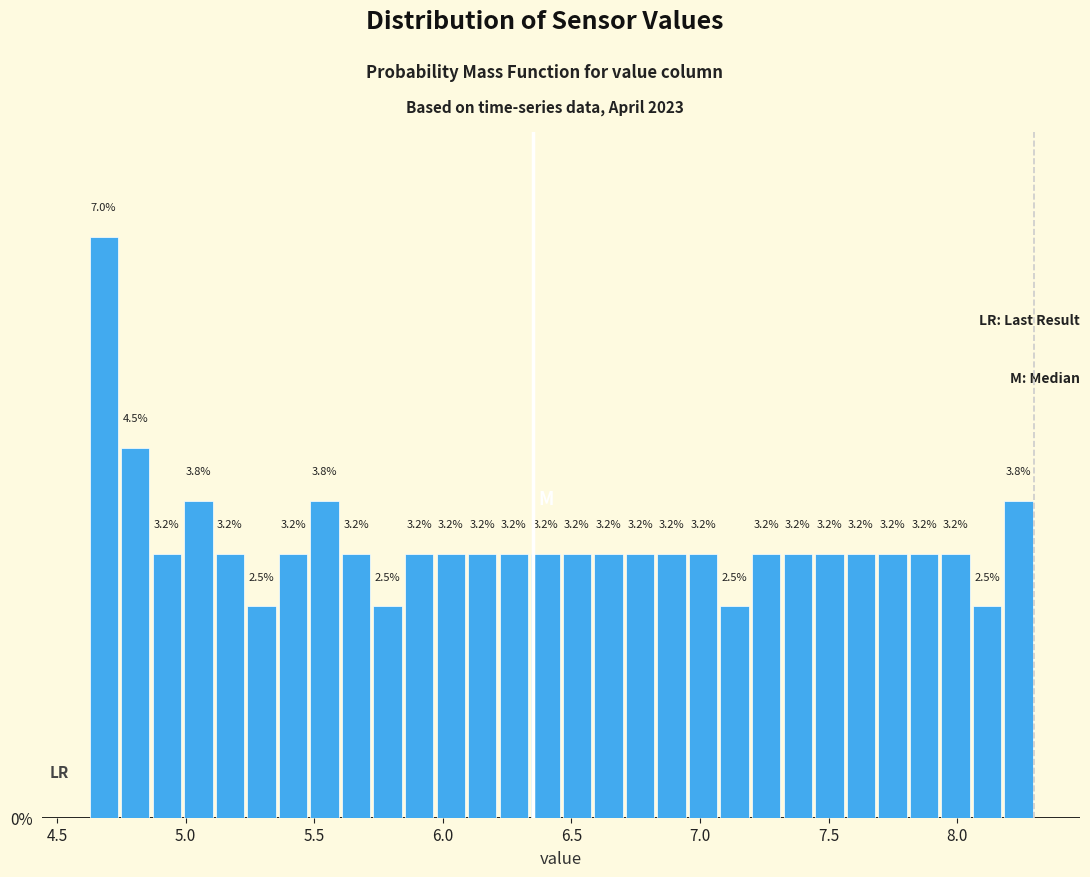

Read against the x-axis, roughly where is the centre of the tallest bar?

4.70